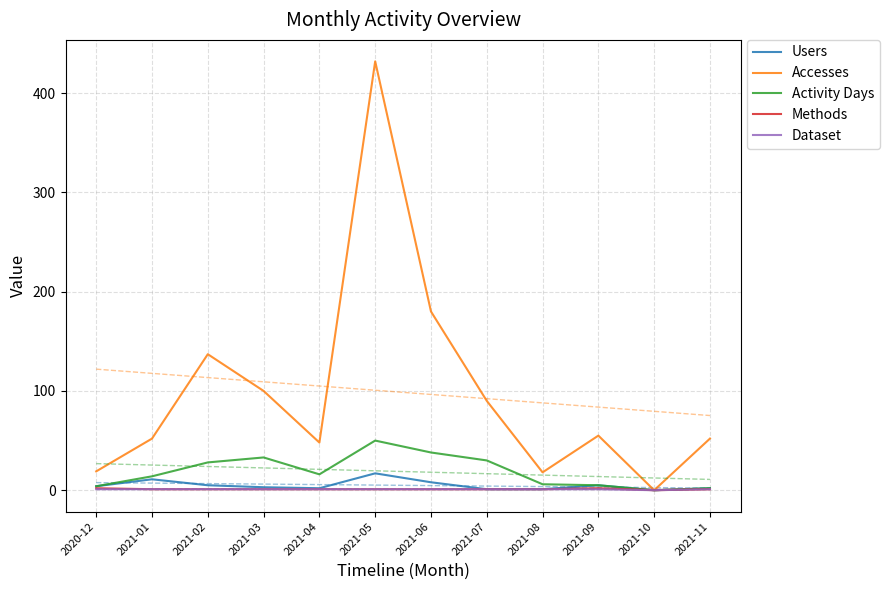

List the series in order of their peak value, highest first.

Accesses, Activity Days, Users, Methods, Dataset